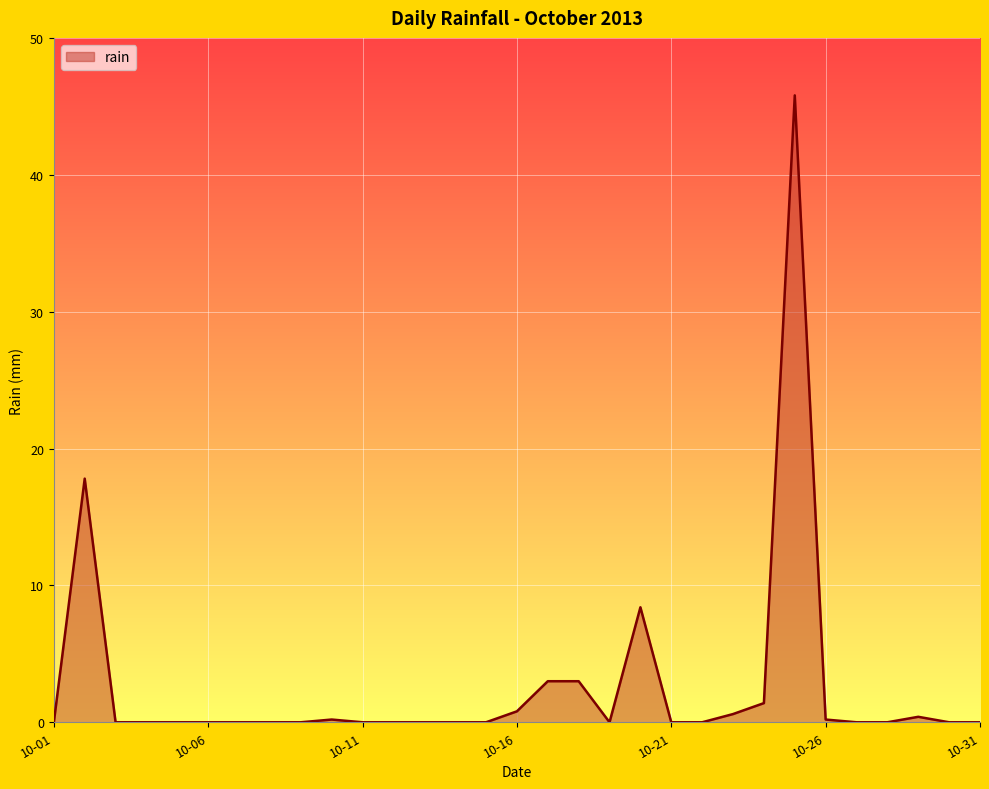

What is the maximum value shown in the chart?

45.8